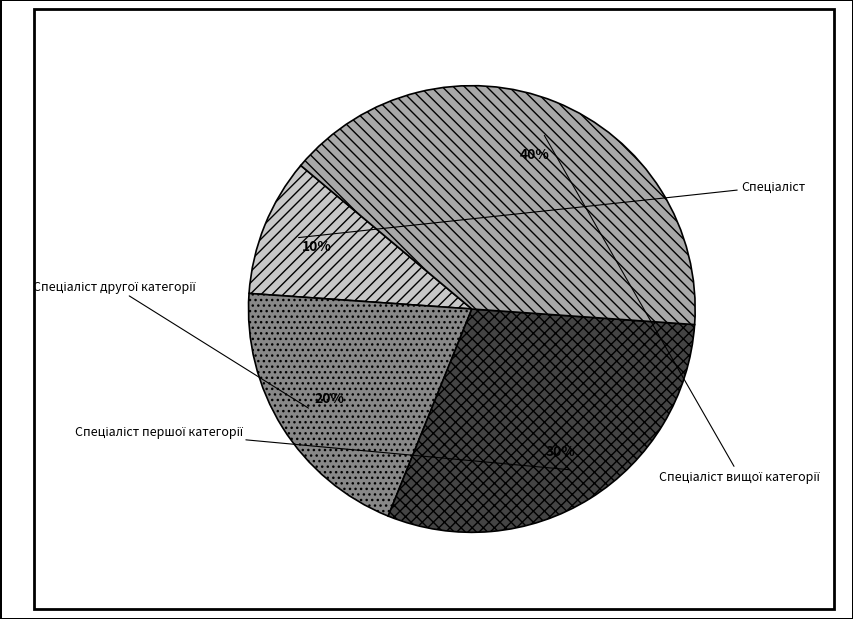

What is the largest slice in the pie chart?

Спеціаліст вищої категорії